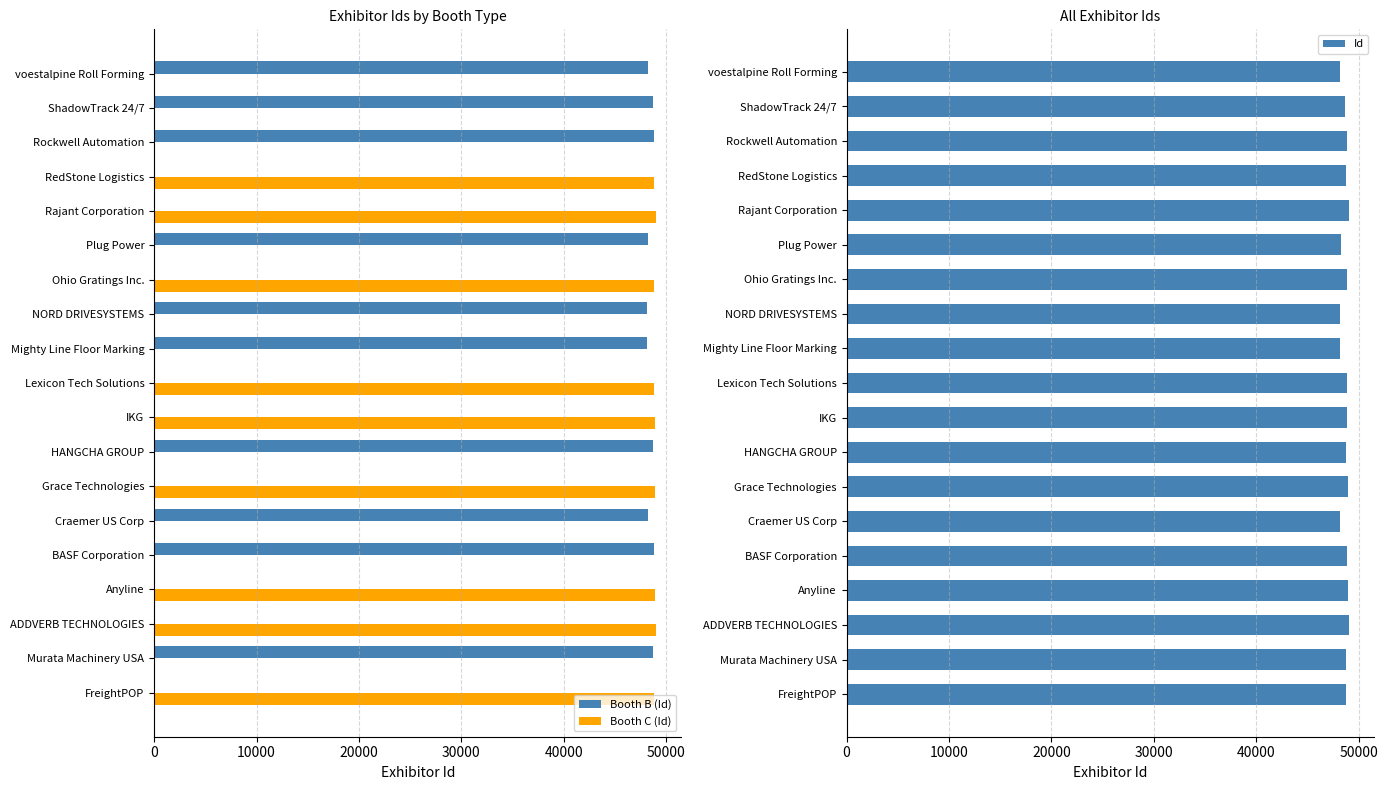

What is the value of the Id bar at the 3rd from the left?

49012